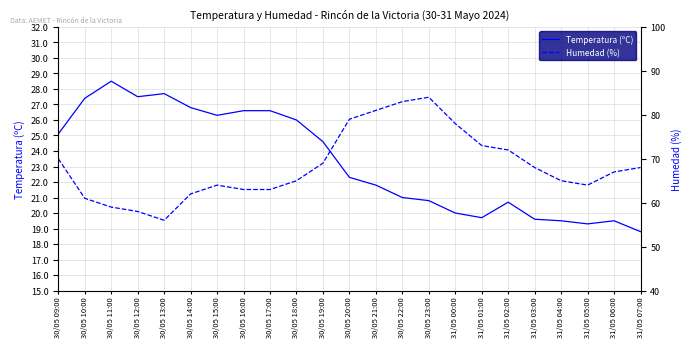

Is the value of Humedad (%) at 30/05 19:00 greater than the value of Temperatura (ºC) at 31/05 00:00?

Yes